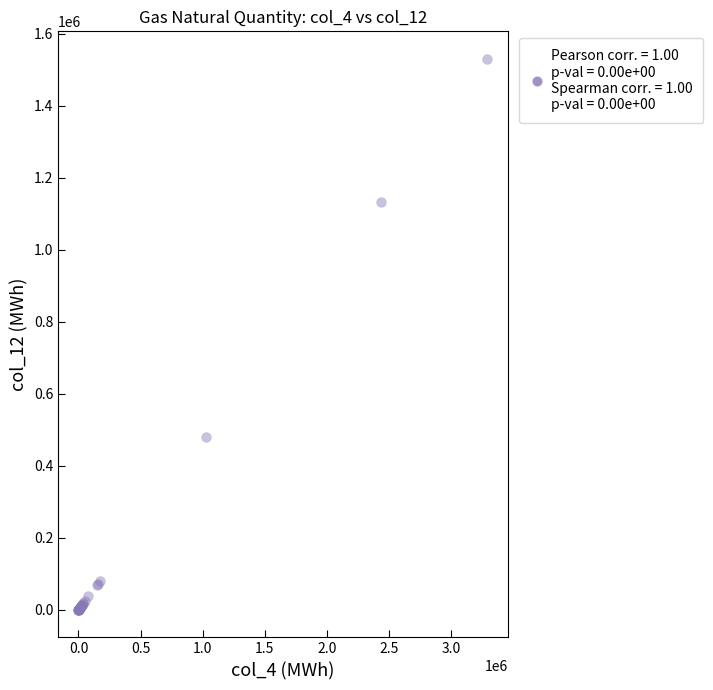

What Y value in the scatter plot is closest to 765408?

479023.3